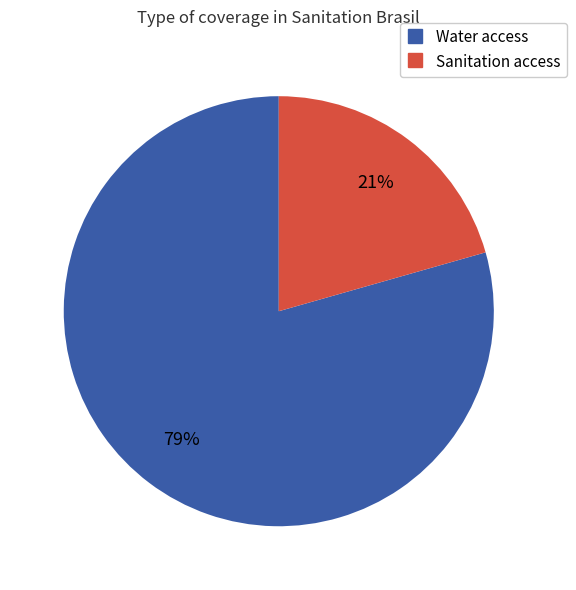

Does any single category account for the majority?

Yes